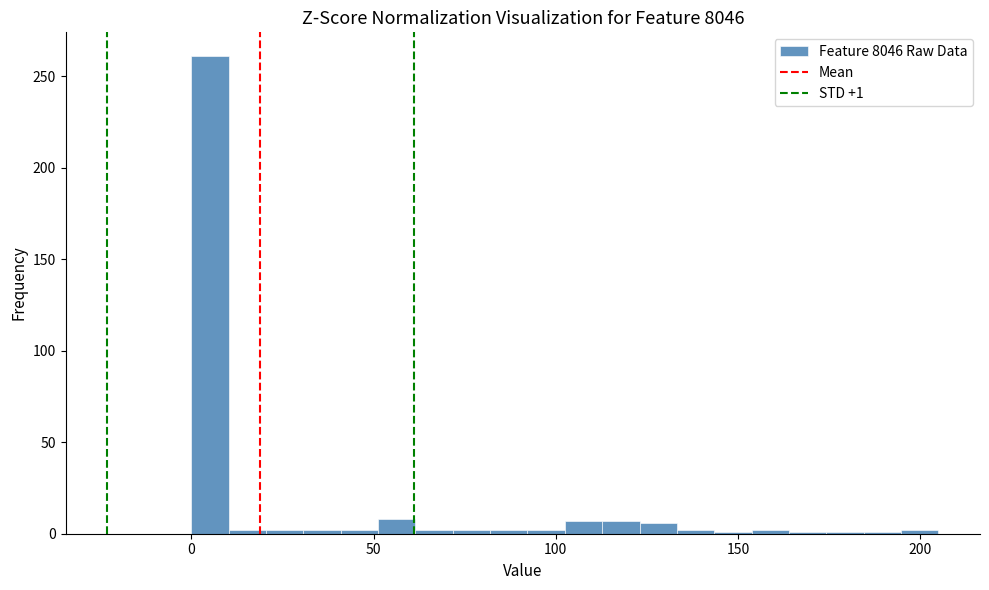

Read against the x-axis, roughly where is the centre of the tallest bar?

5